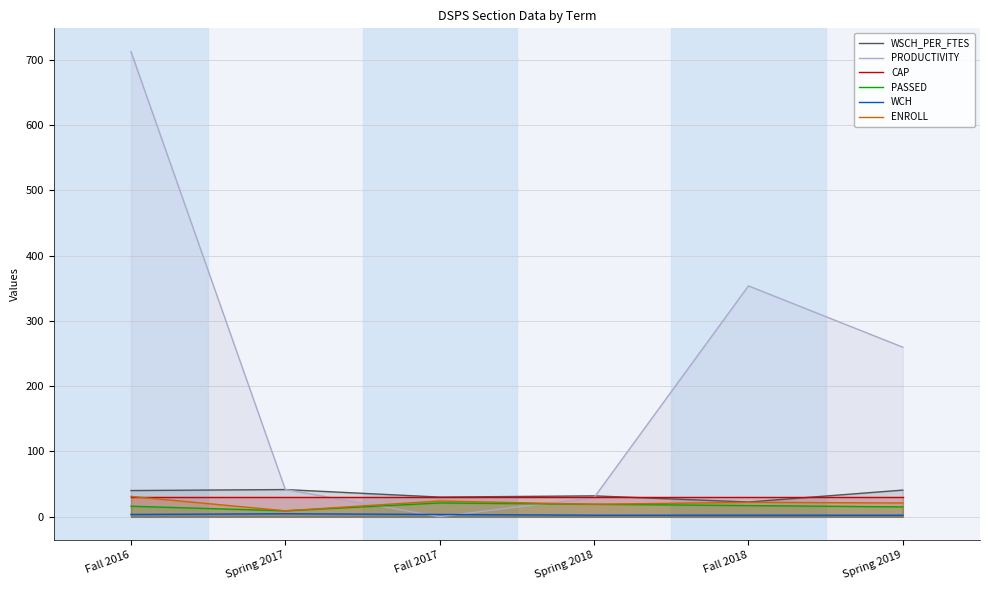

True or false: PRODUCTIVITY has more than 1 interior local peaks.

False